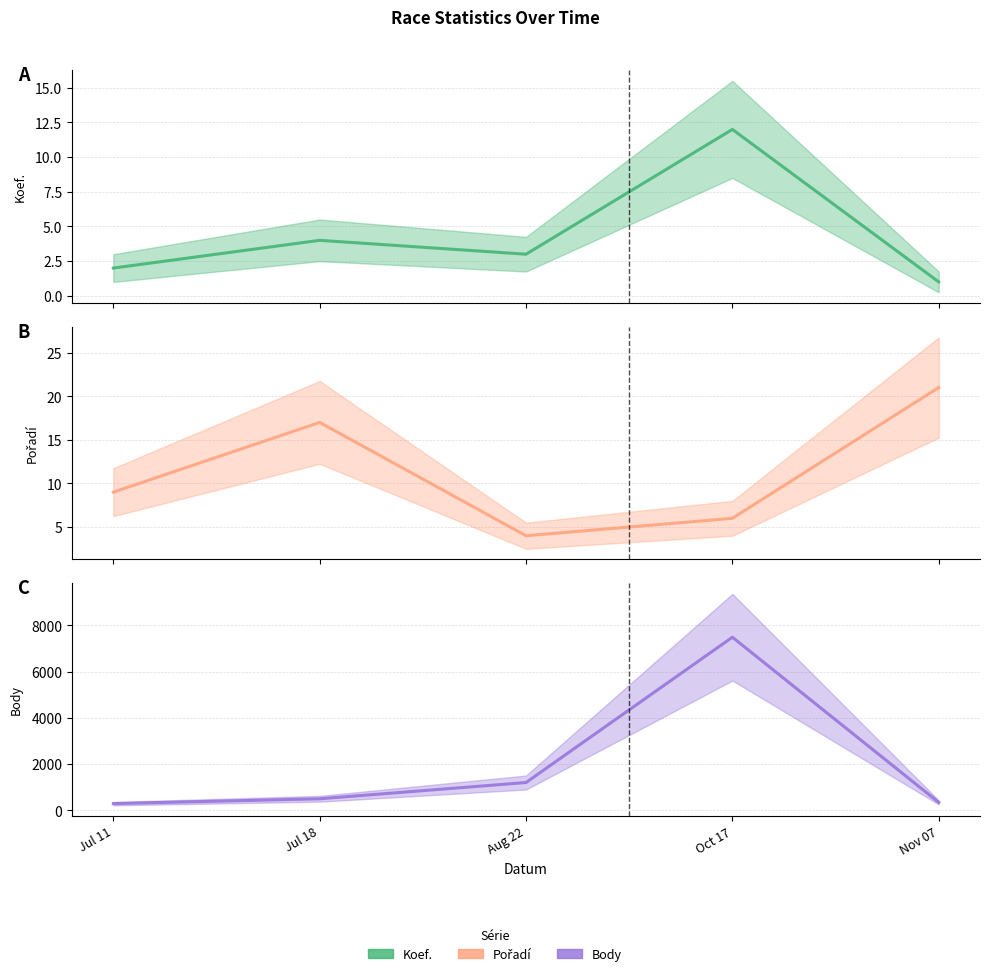

True or false: Pořadí has a value of 4 at Jul 18.

False